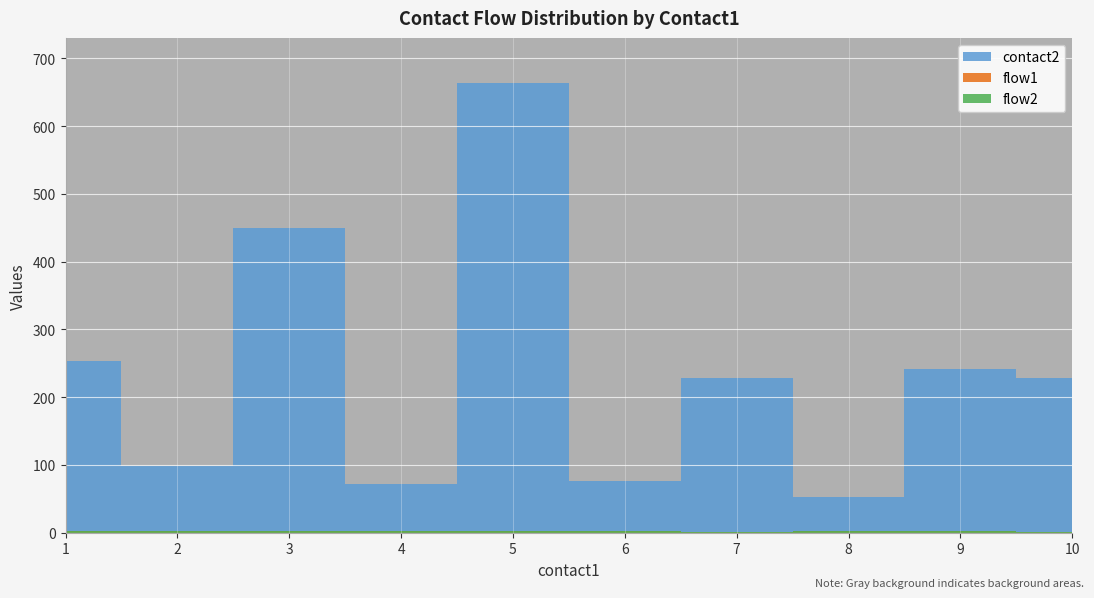

What is the value of the flow2 point at the 15th from the left?

1